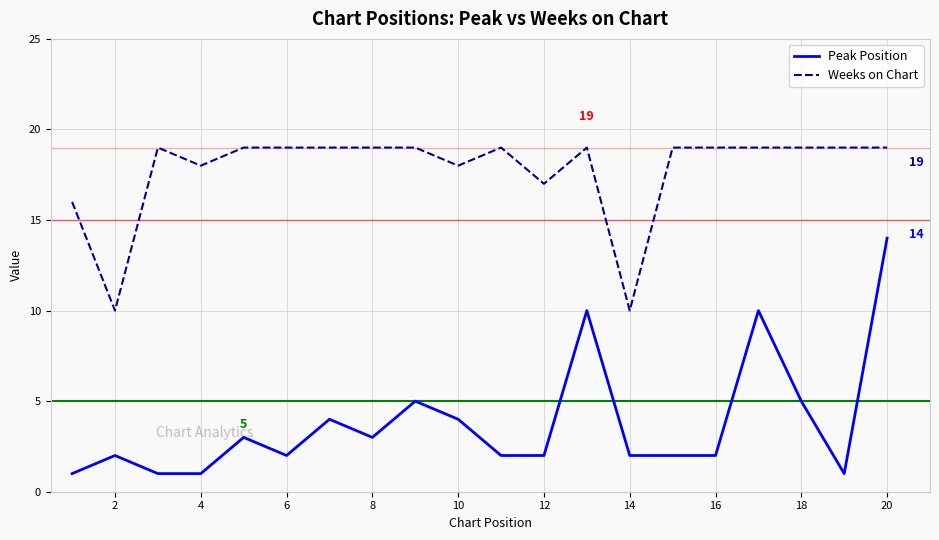

How many lines are shown in the chart?

2